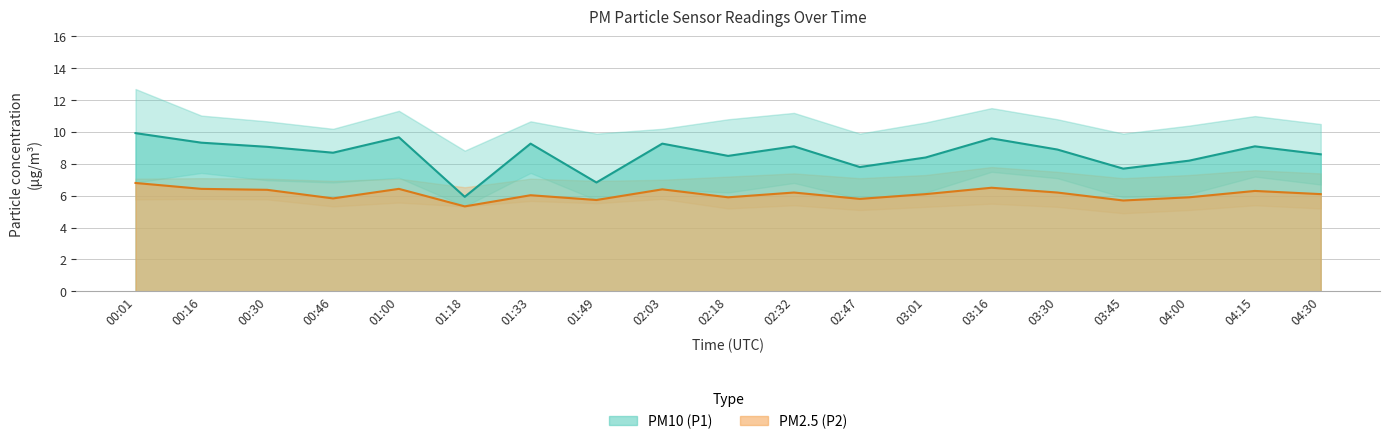

True or false: P1_lower and P1_upper cross at least once.

False